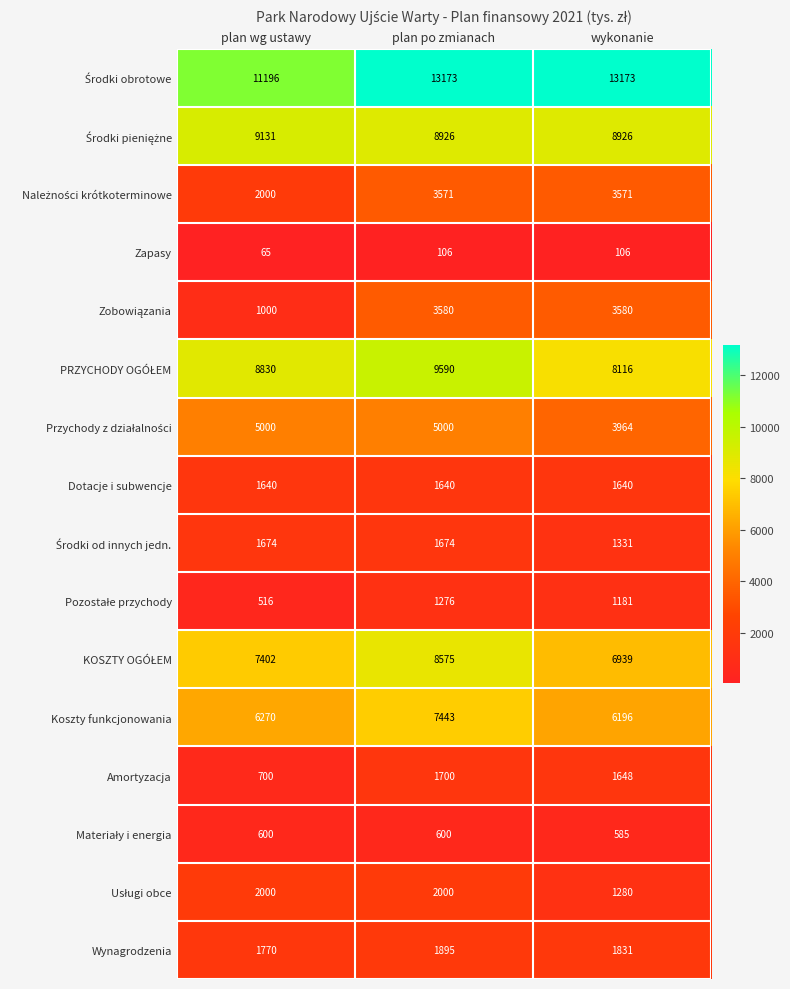

What is the smallest value displayed?

65